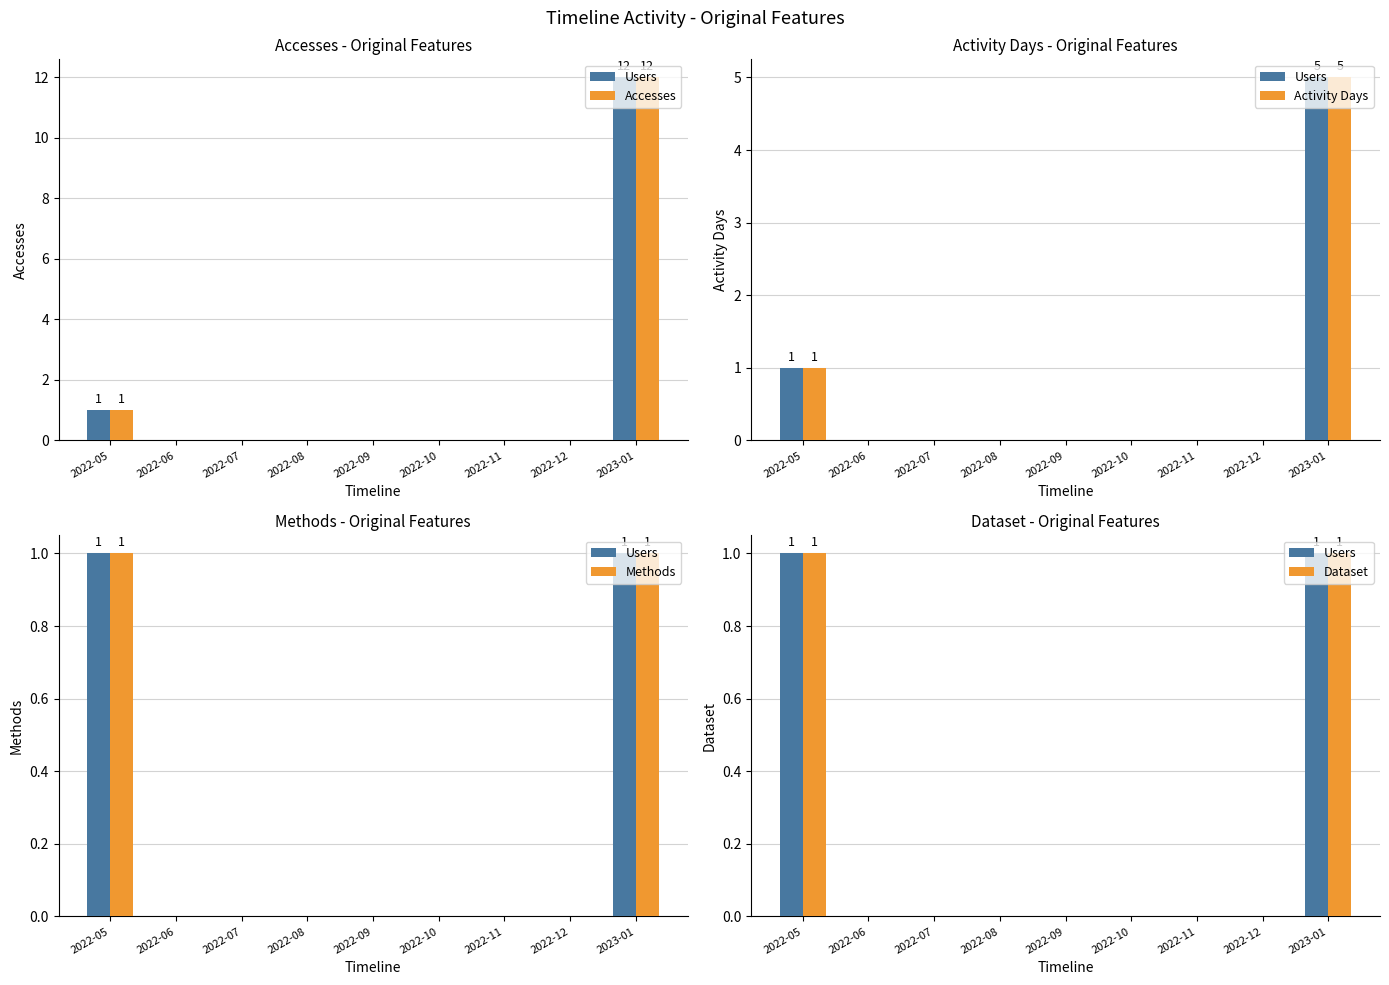

Are the bars grouped side by side (vs. stacked)?

Yes